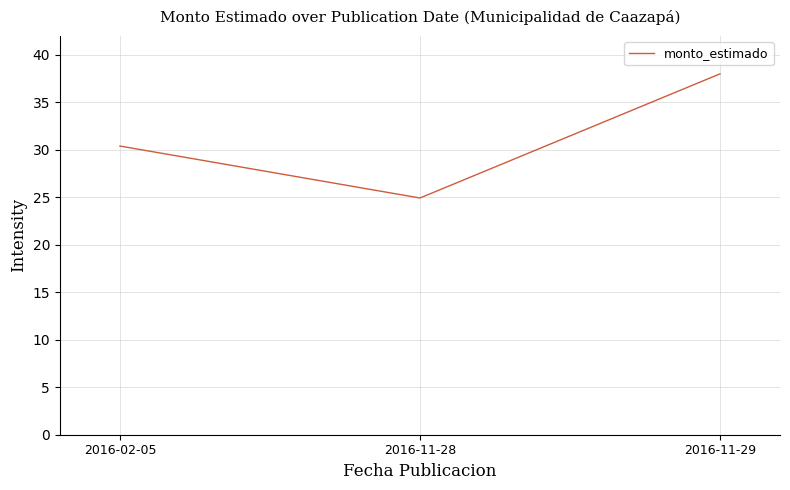

Does the chart have visible grid lines?

Yes